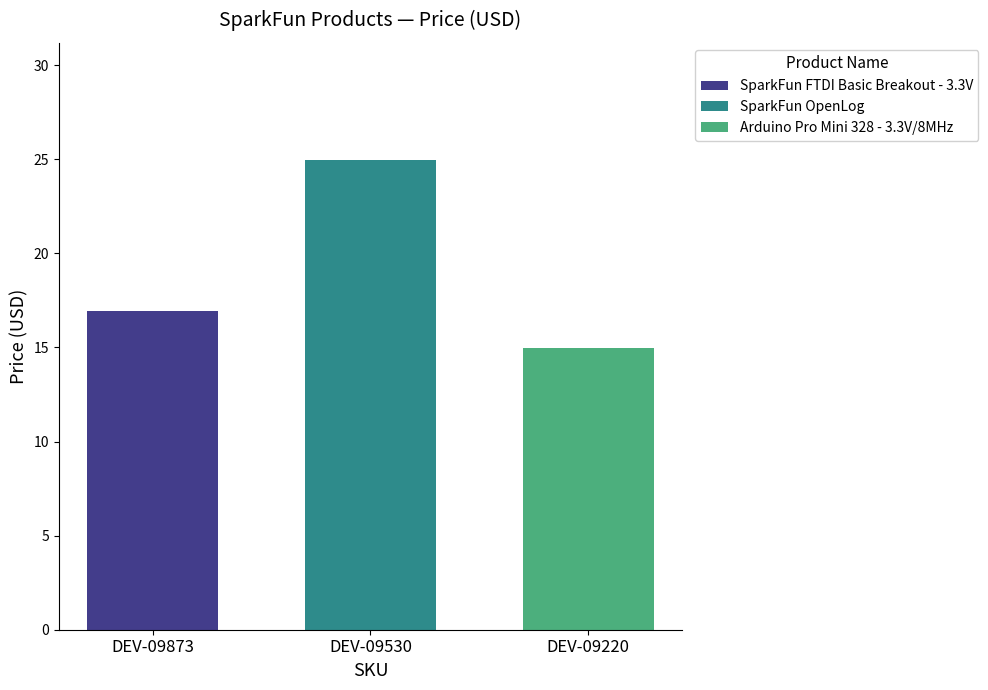

At DEV-09530, list the series in order from largest to smallest.

SparkFun OpenLog, SparkFun FTDI Basic Breakout - 3.3V, Arduino Pro Mini 328 - 3.3V/8MHz